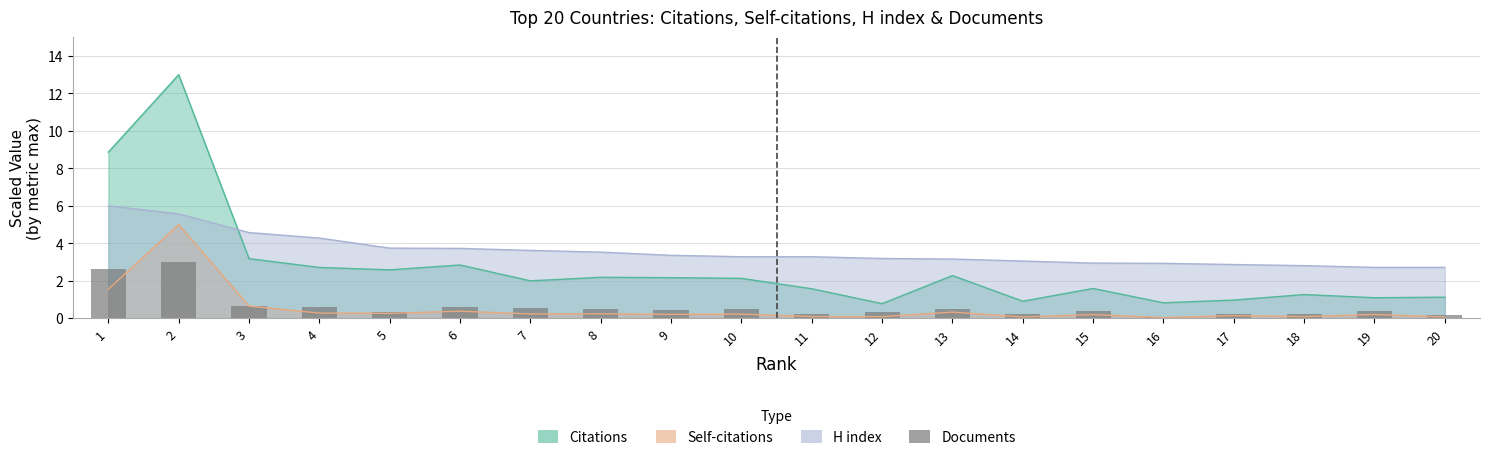

True or false: the data shows 0.3 at 12.

True